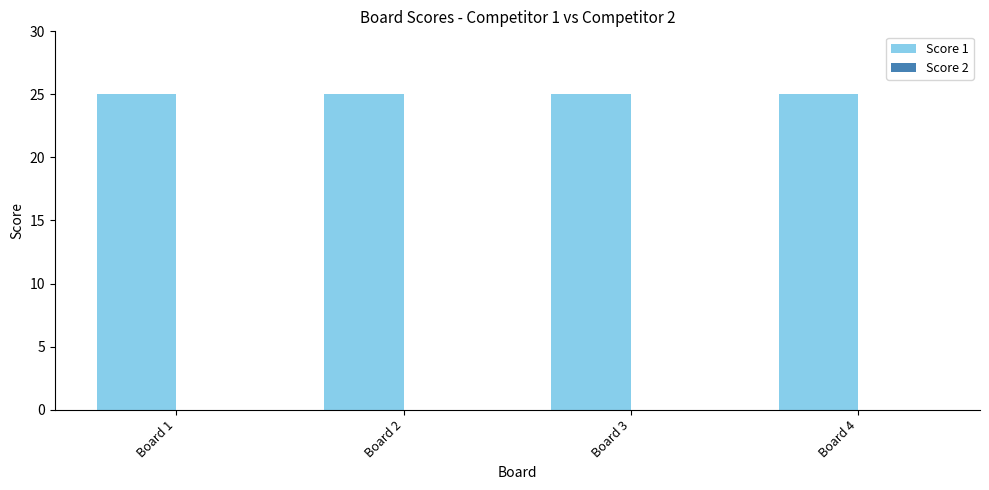

At which category does the chart reach its minimum across all series?

Board 1